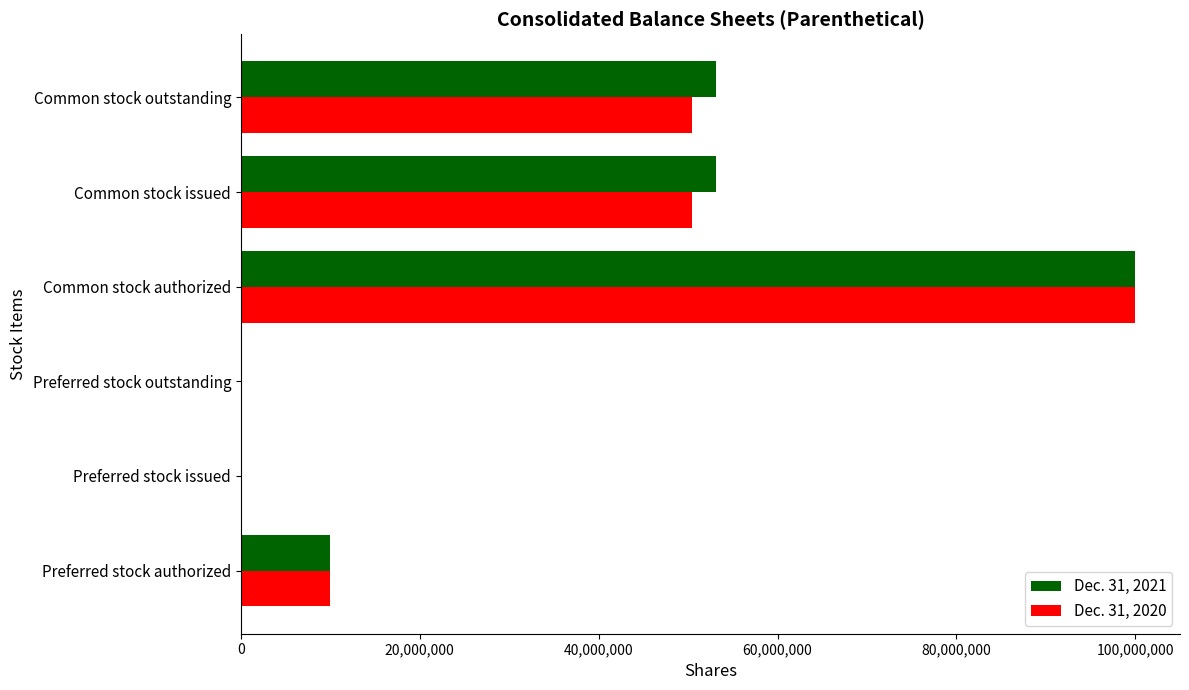

At which category is the sum across all series the highest?

Common stock authorized